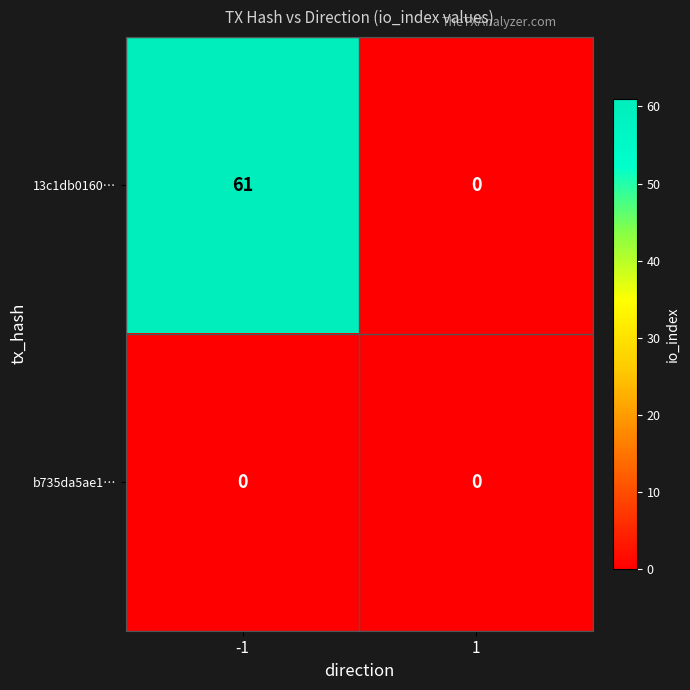

List the series in order of their peak value, highest first.

13c1db0160…, b735da5ae1…